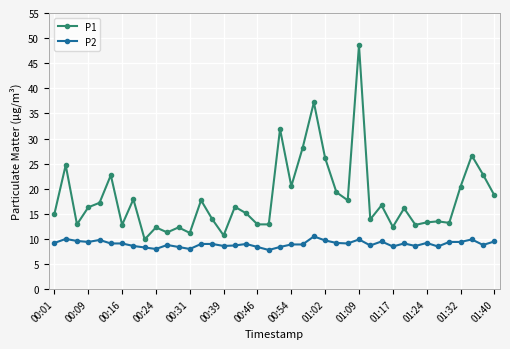

Which series has the largest total across all categories?

P1